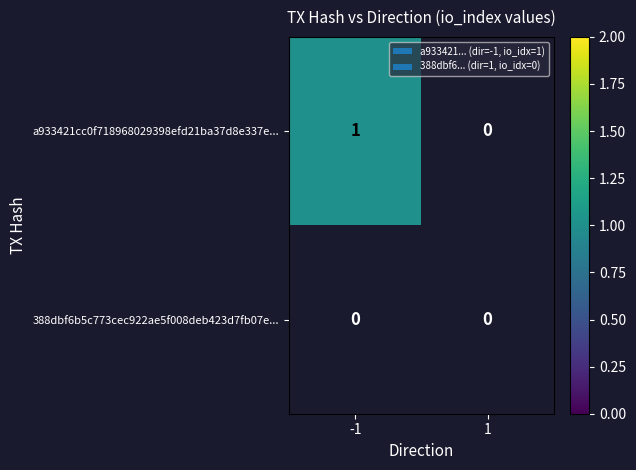

Rank the series by their maximum value, from lowest to highest.

388dbf6b5c773cec922ae5f008deb423d7fb07e..., a933421cc0f718968029398efd21ba37d8e337e...